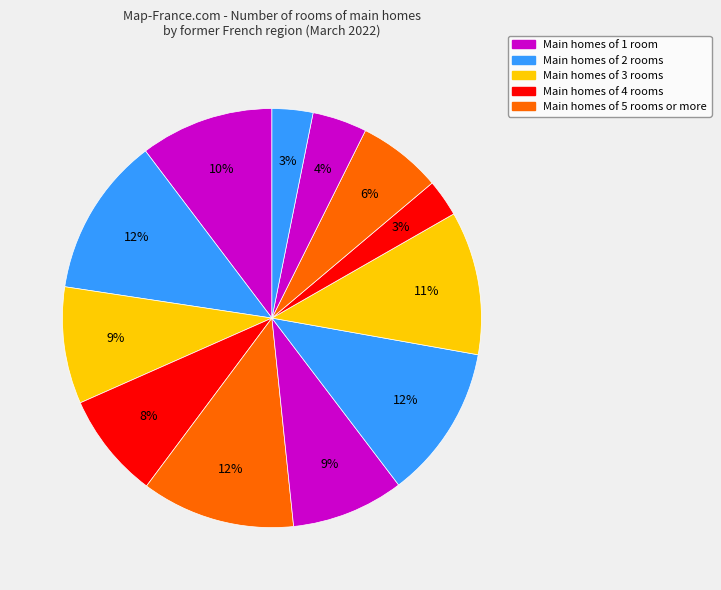

How many slices are in this pie chart?

12